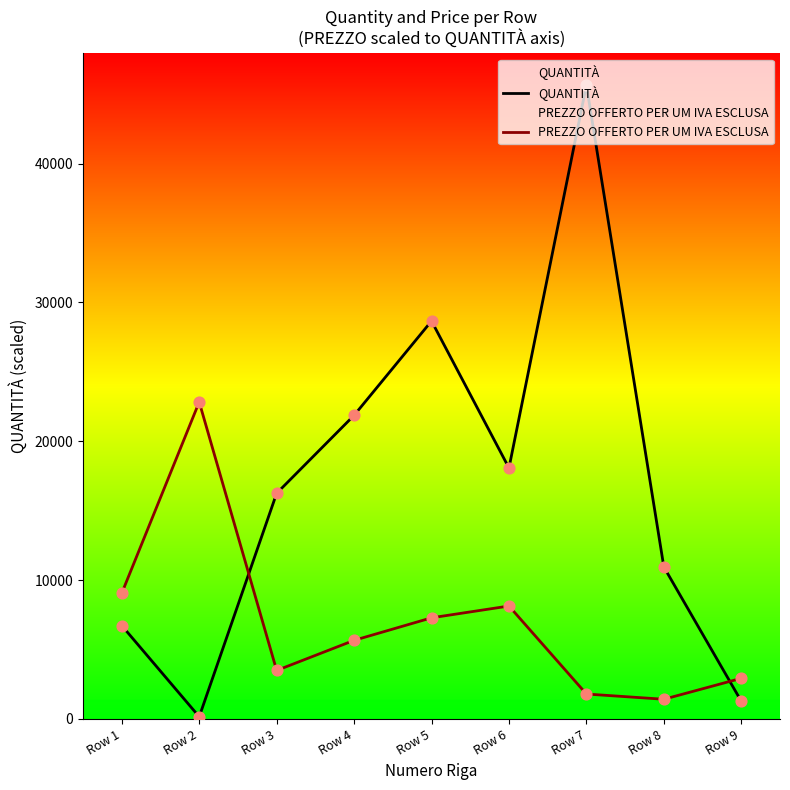

Which series has the largest total across all categories?

QUANTITÀ